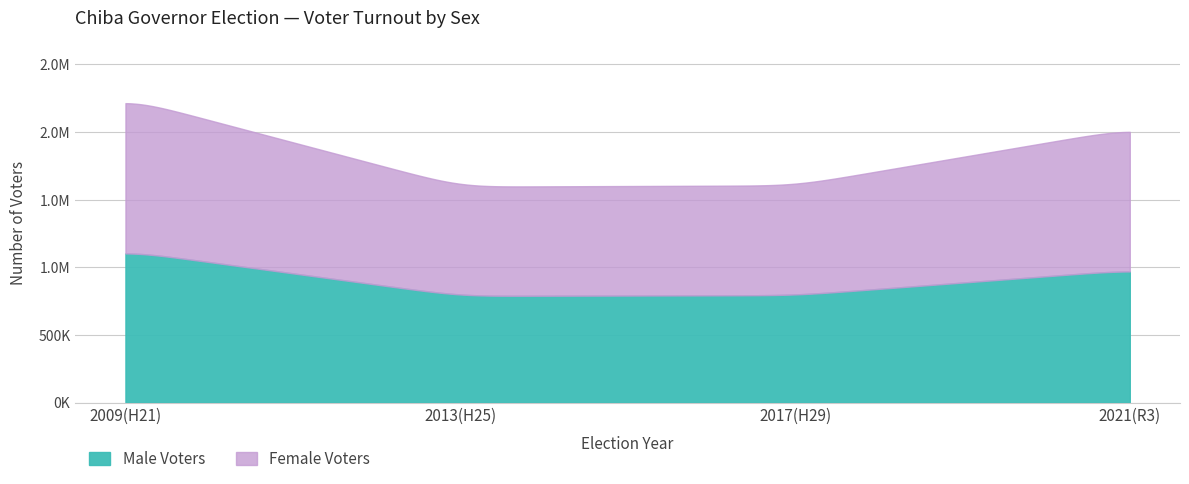

What is the difference between the maximum and second lowest values in the Female Voters series?

318392